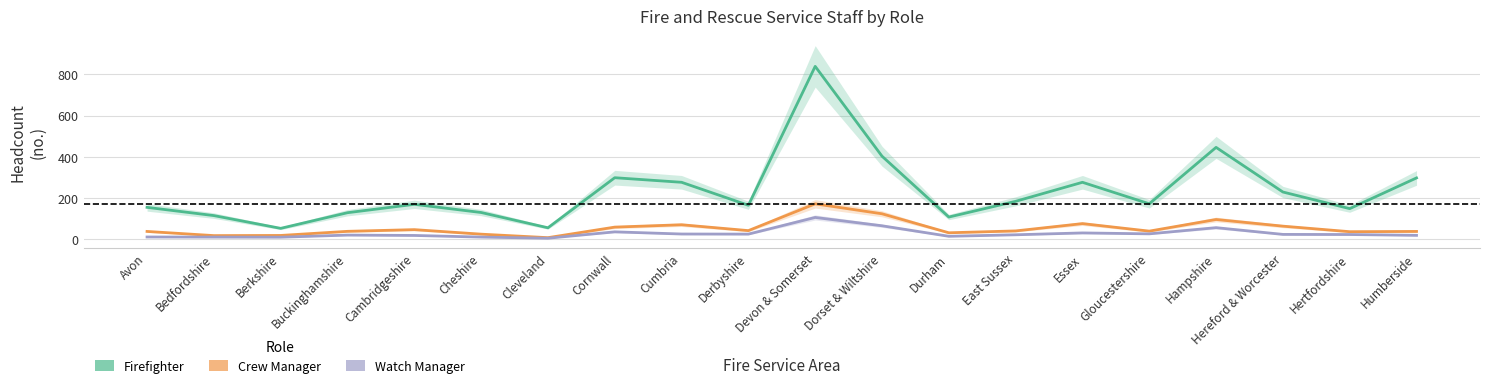

At how many categories does at least one series exceed 835?

1